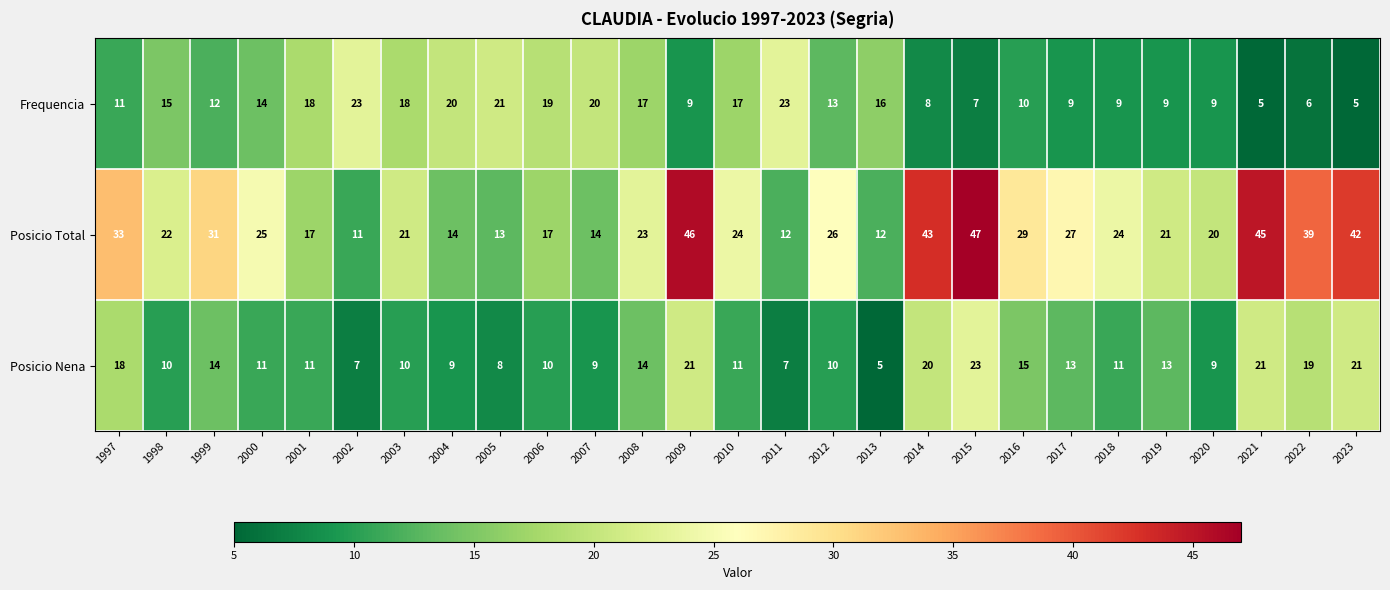

What is the highest value of the Posicio Total series?

47